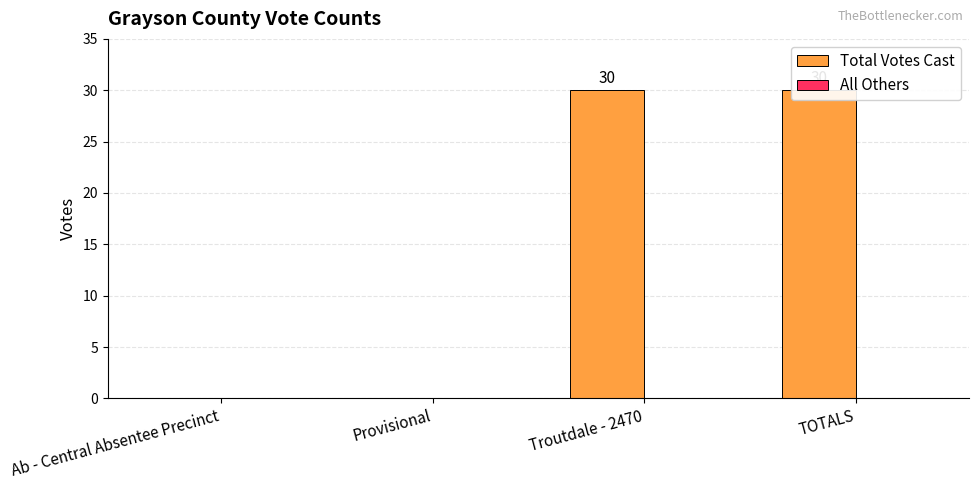

Rank the series by their maximum value, from lowest to highest.

All Others, Total Votes Cast